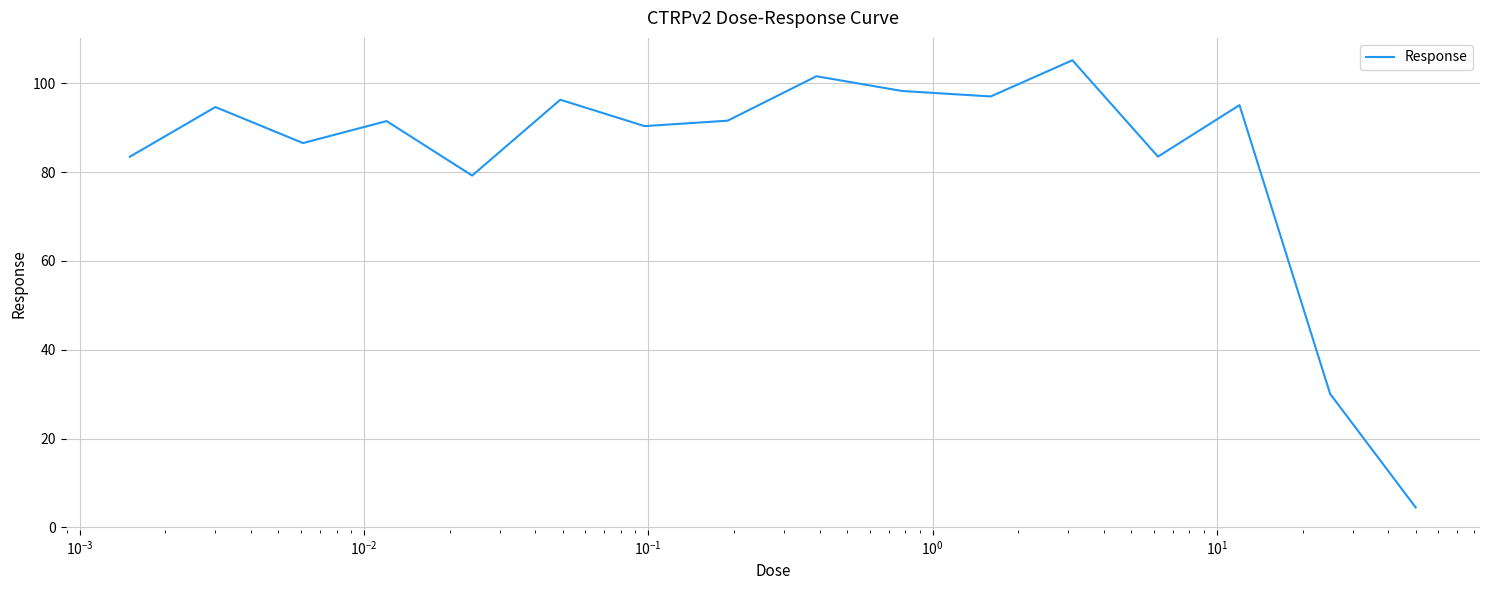

Does the chart have visible grid lines?

Yes